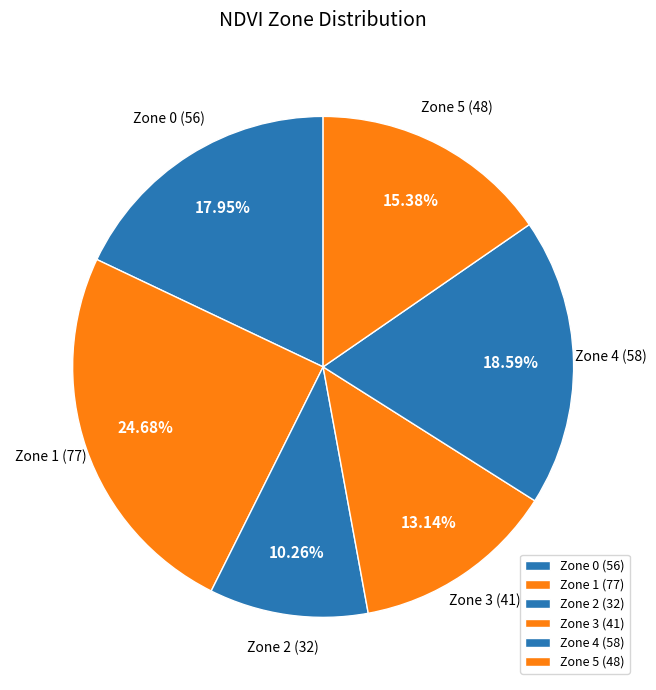

Count the number of slices in the pie.

6